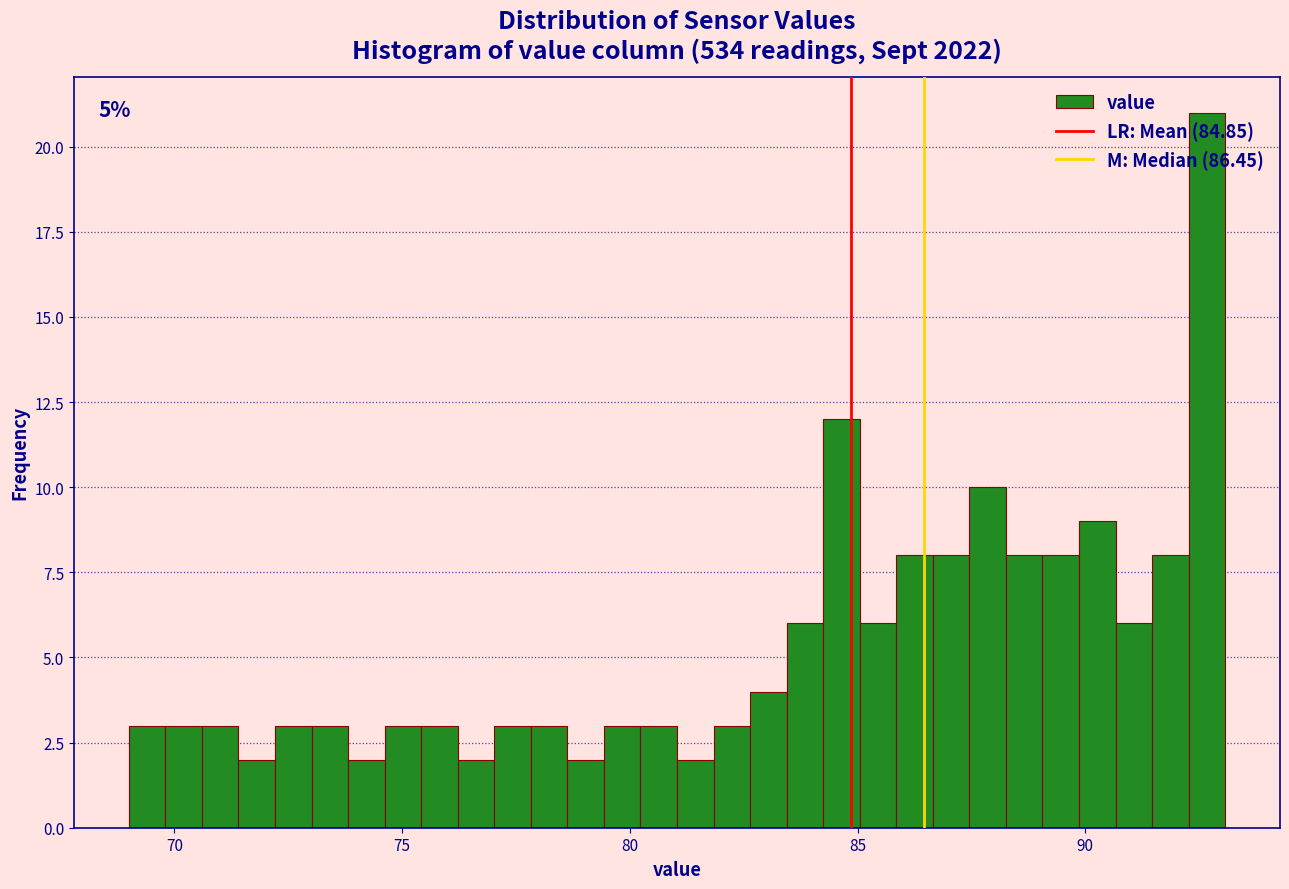

Around what value on the x-axis is the tallest bar? Give the approximate position of its centre, as read against the axis.

92.5